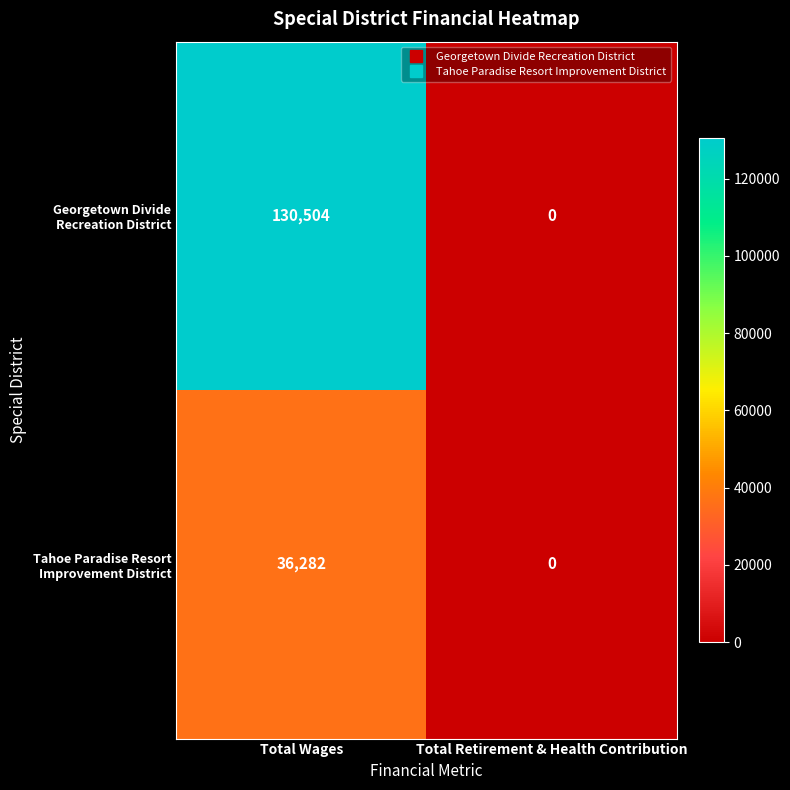

At how many categories does at least one series exceed 87102?

1